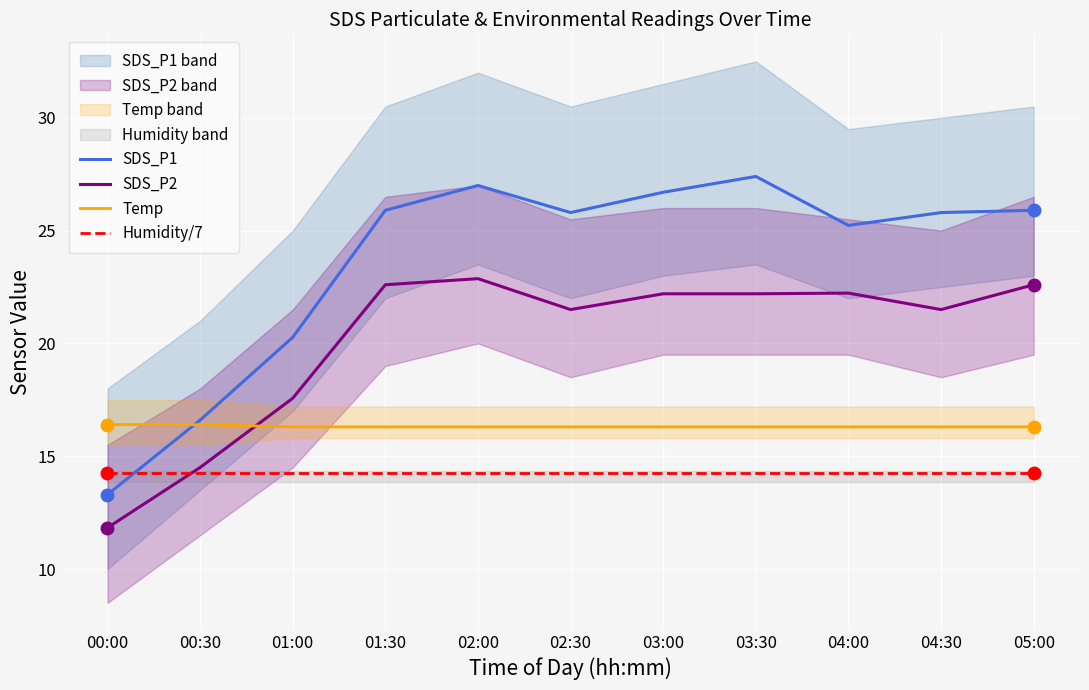

True or false: Humidity/7 and Temp intersect in this chart.

False